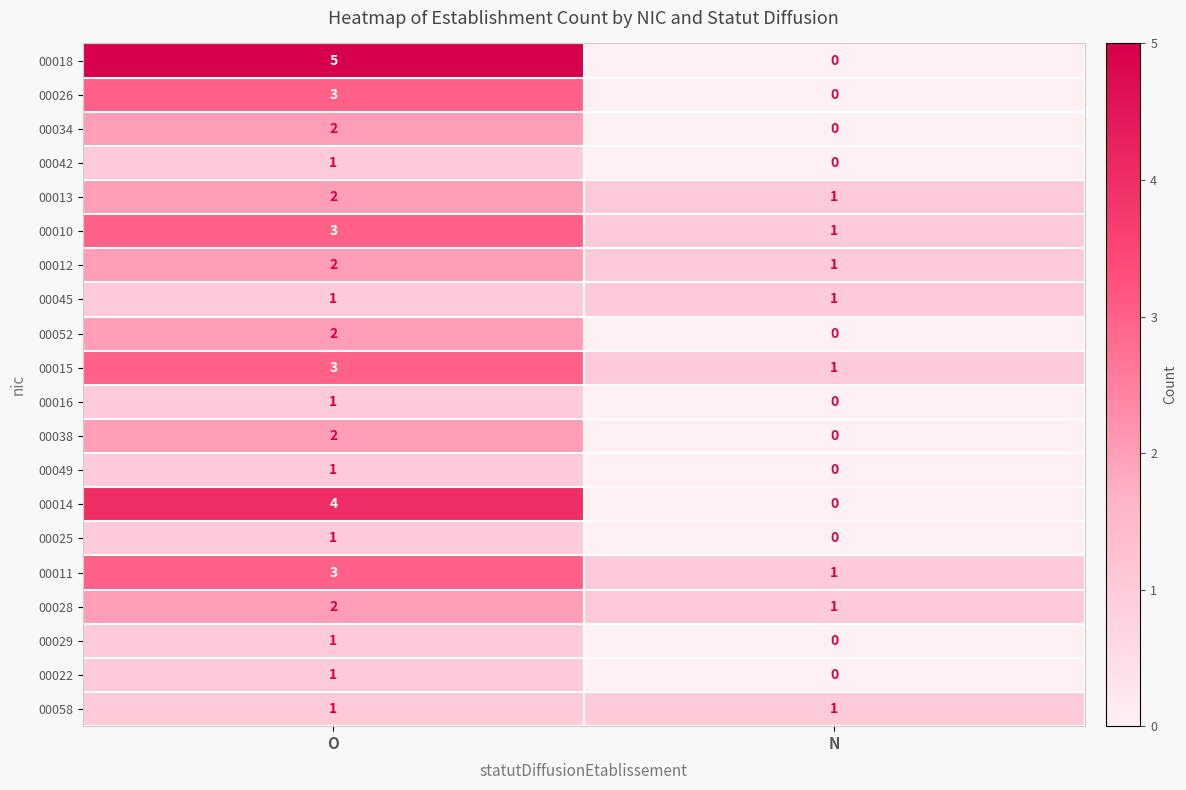

What is the difference between the highest and lowest values at N?

1